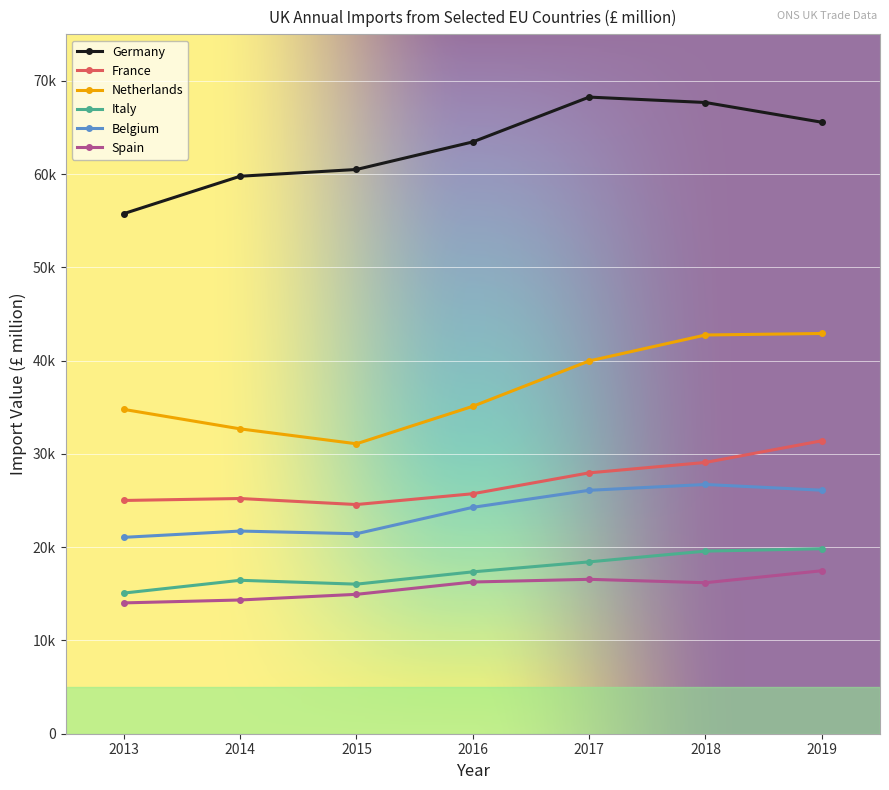

Is this an area chart (filled region under the line)?

No